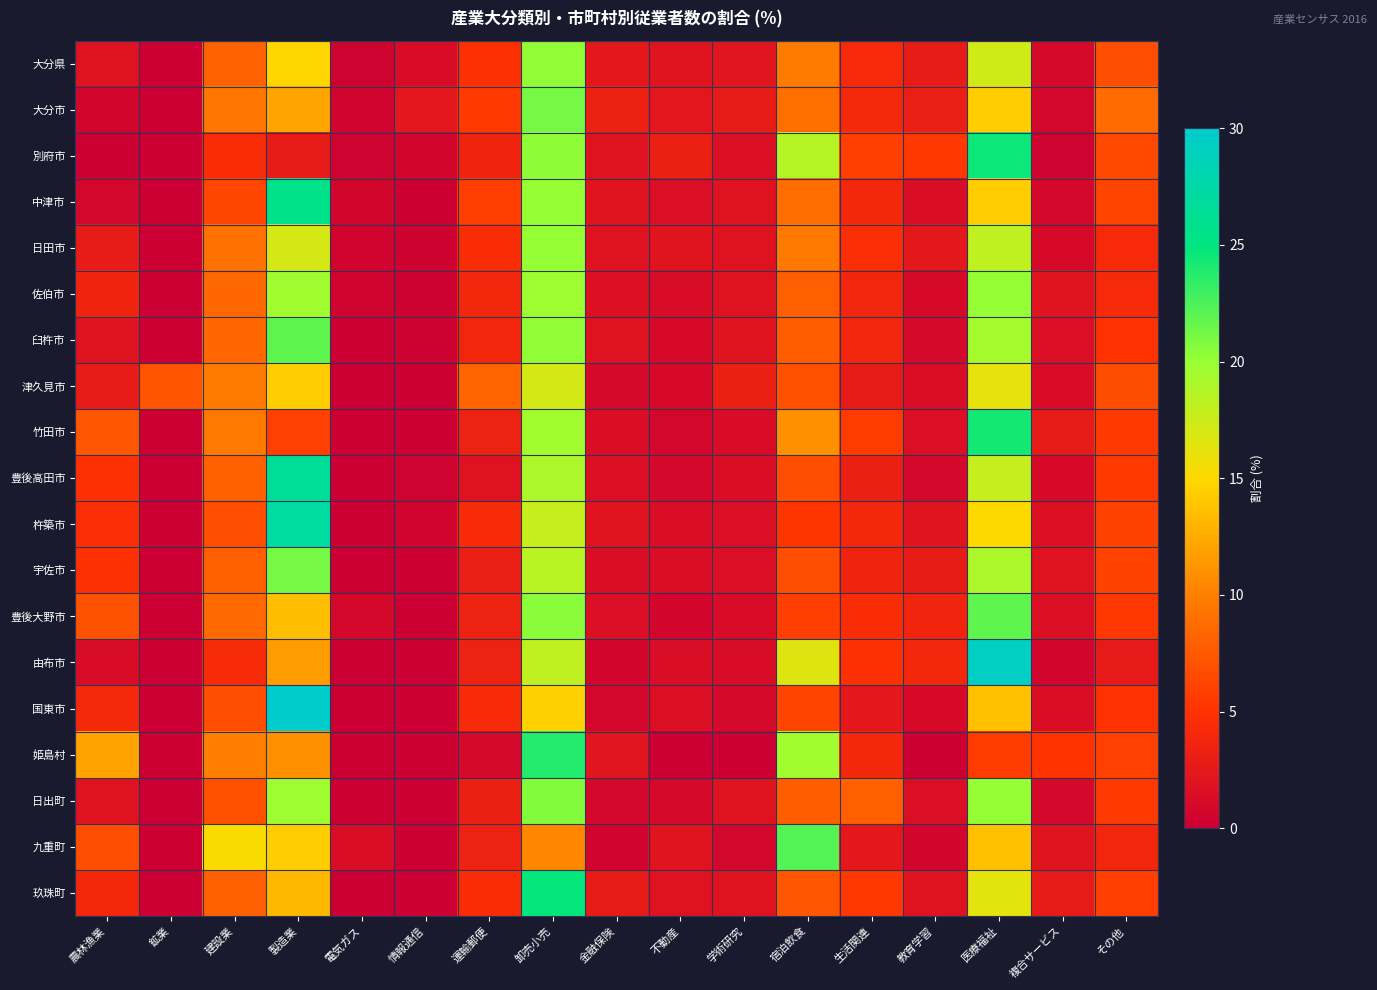

Which category has the highest value across all series?

製造業